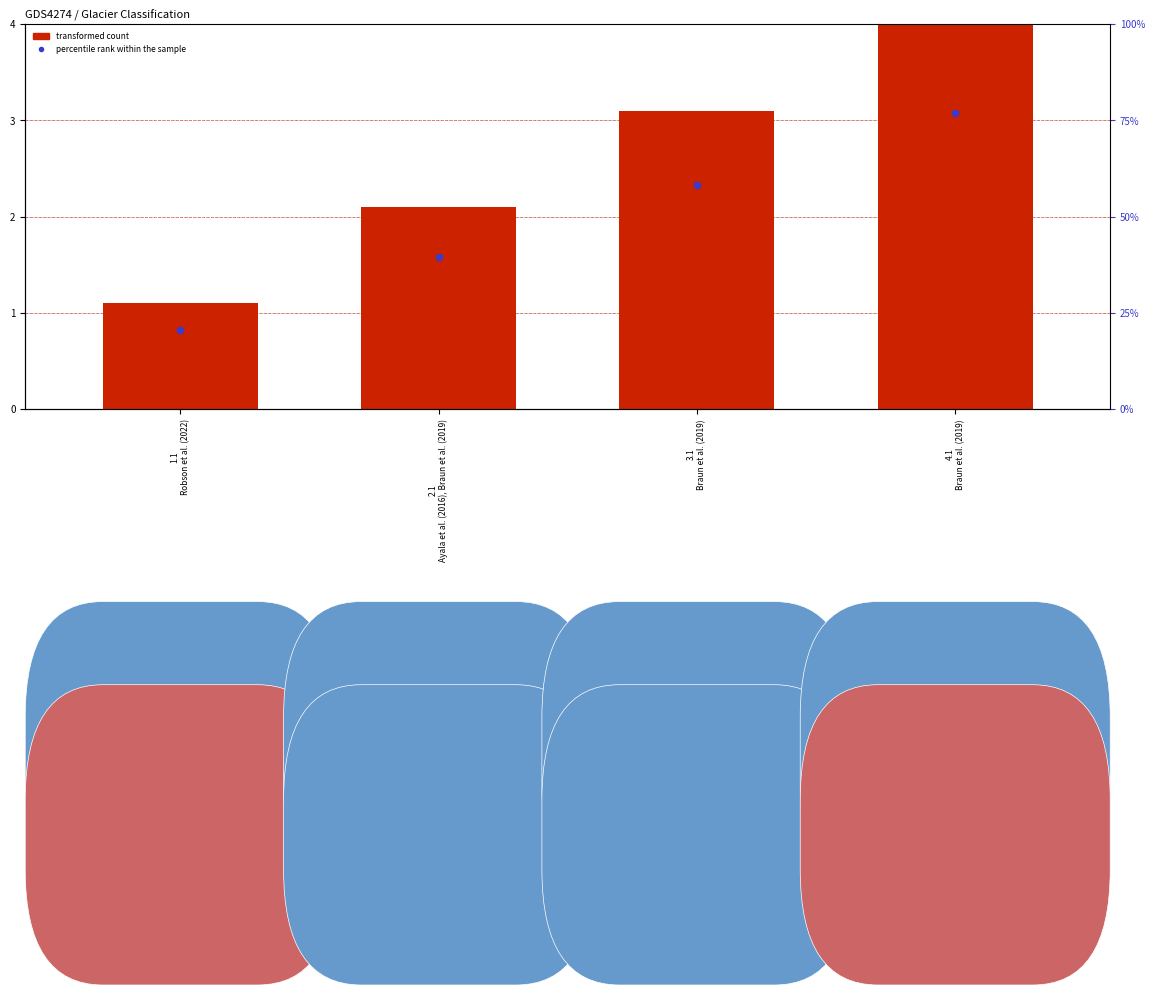

Which series reaches the minimum Y coordinate?

percentile rank within the sample